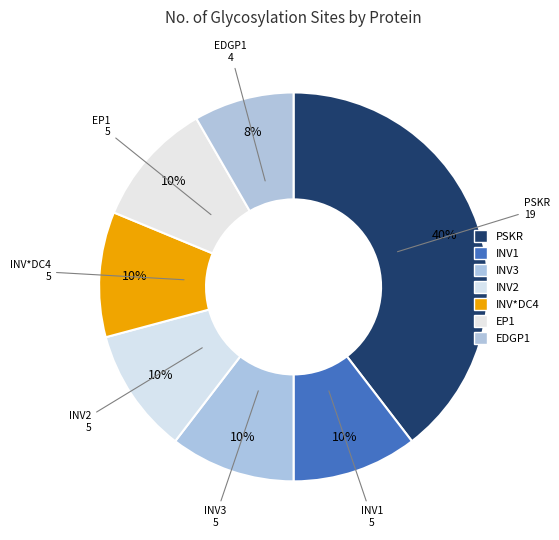

Which category has the biggest portion of the pie?

PSKR